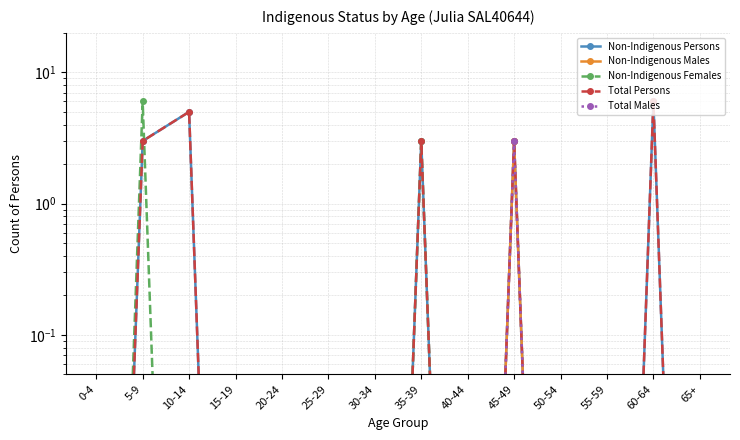

True or false: Non-Indigenous Females and Total Males intersect in this chart.

False